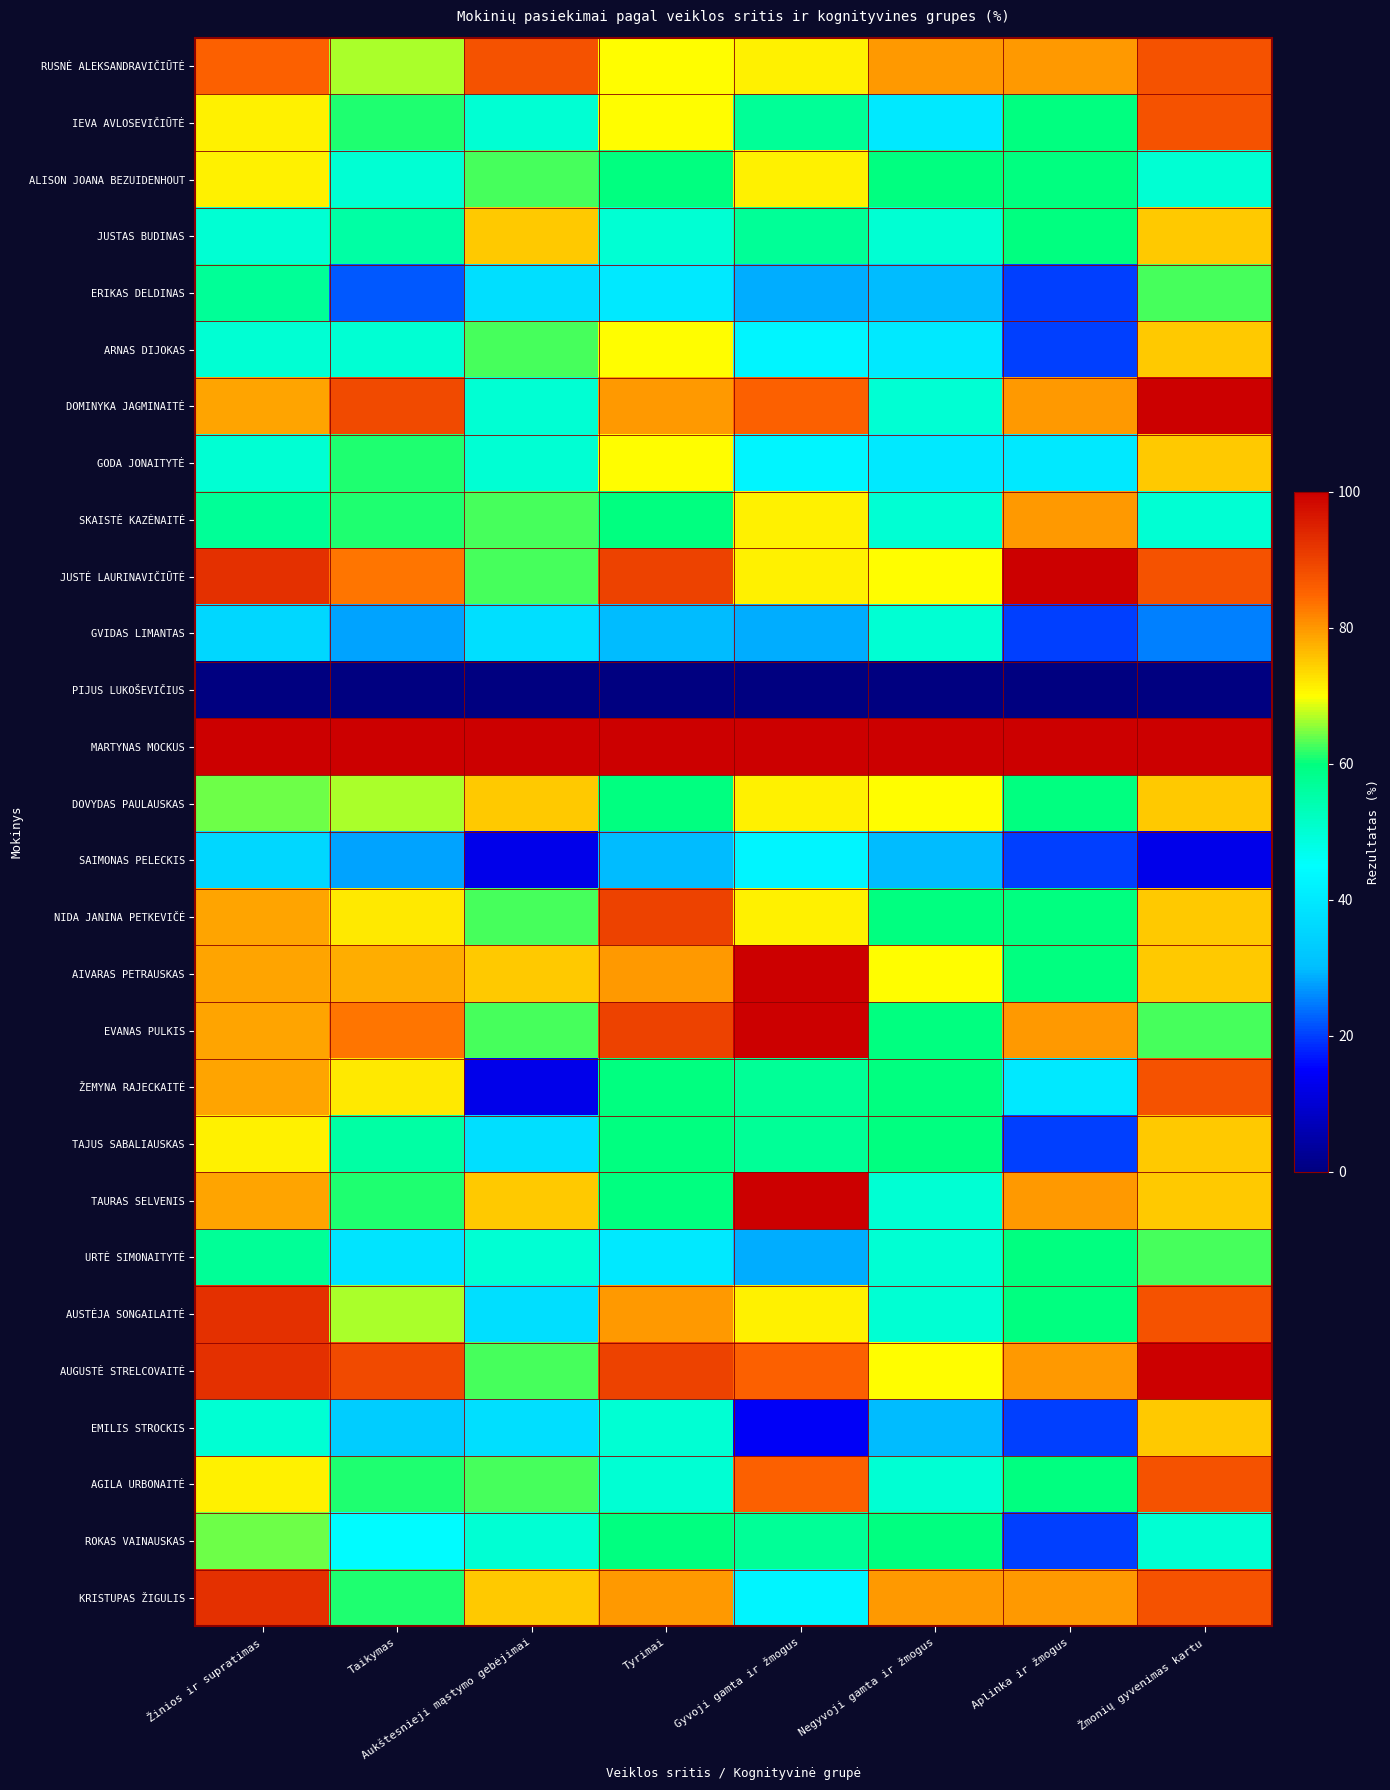

At how many categories does at least one series exceed 90?

8